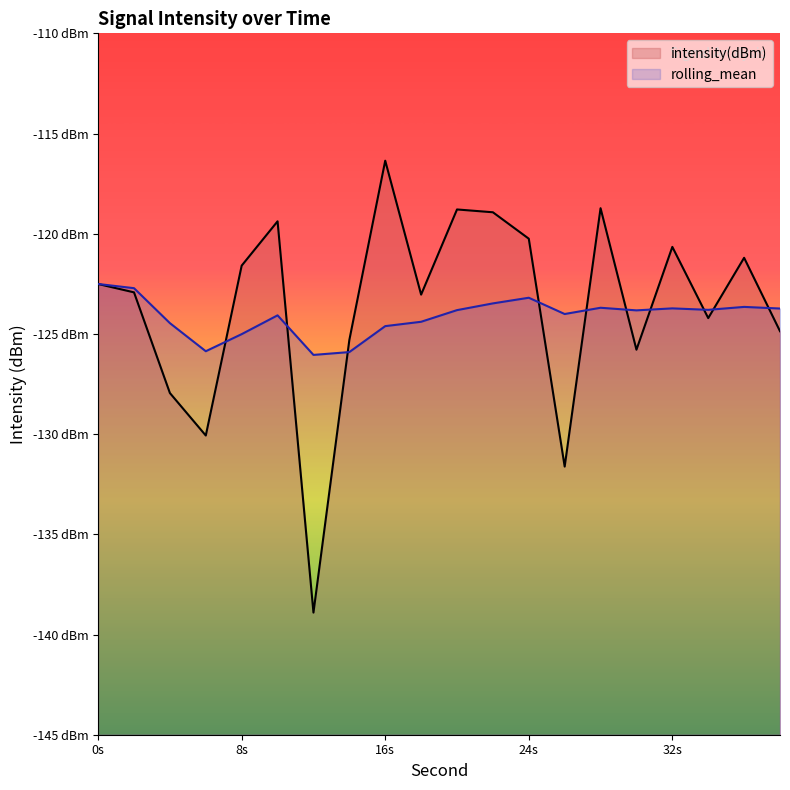

True or false: rolling_mean has more than 0 points higher than both neighbors.

True